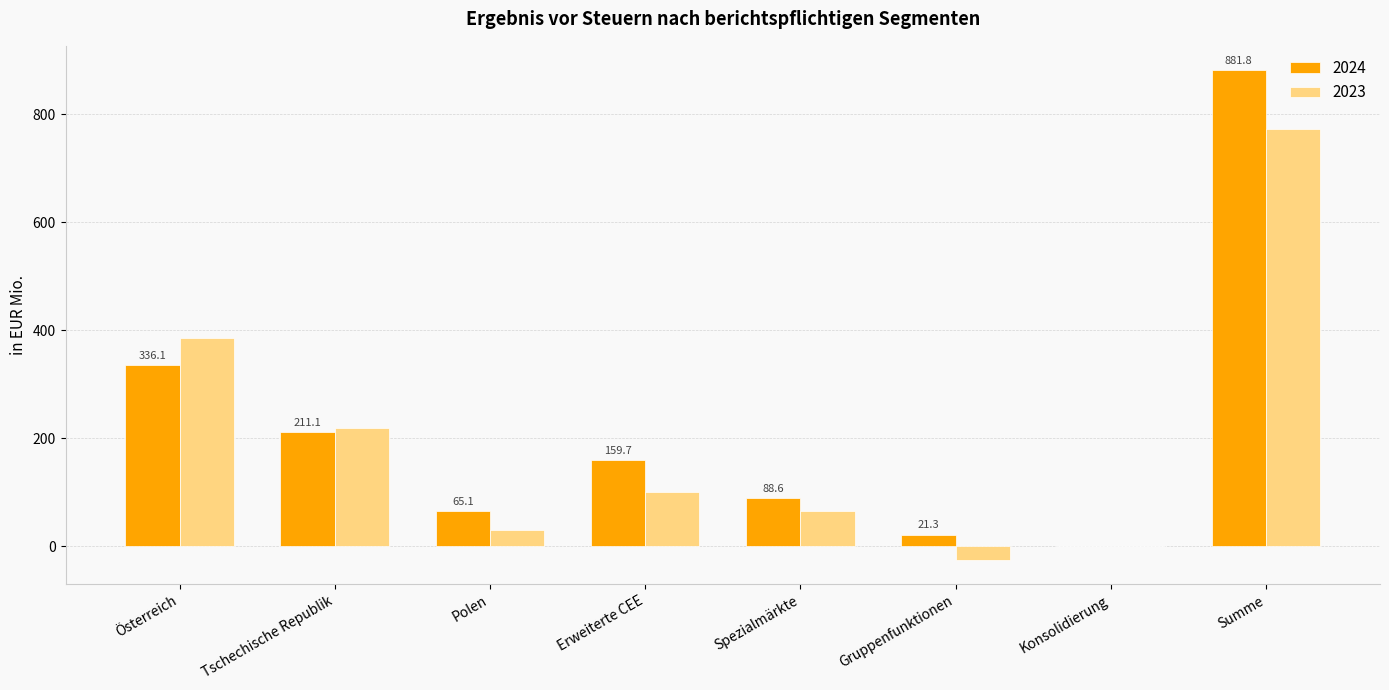

Reading right to left, transcribe all the data shown in this chart.

2024: 881.8	0.0	21.3	88.6	159.7	65.1	211.1	336.1
2023: 772.7	0.0	-25.8	64.2	101.0	29.4	218.0	385.9